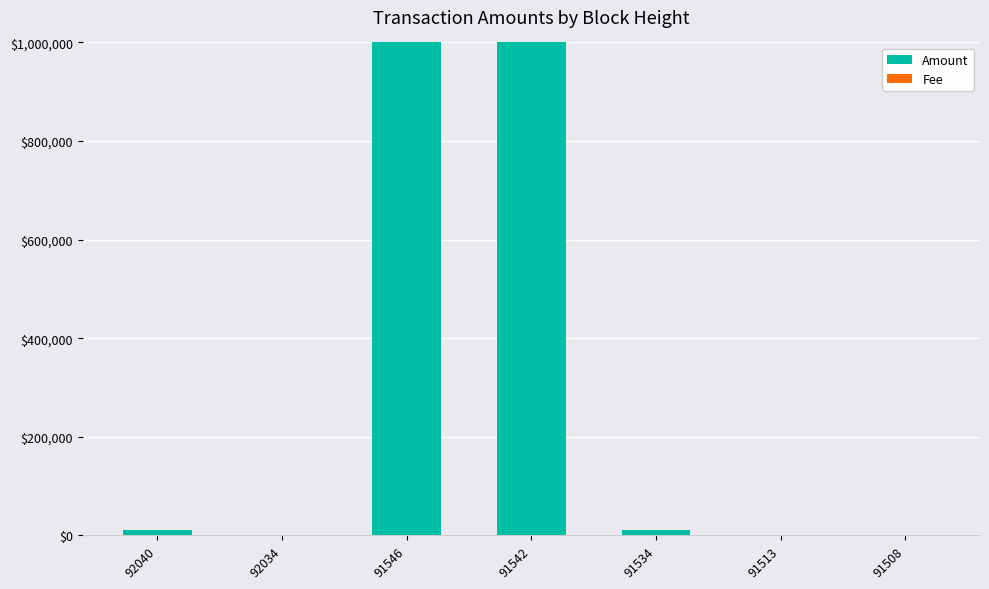

What is the sum of all Amount values?

2021197